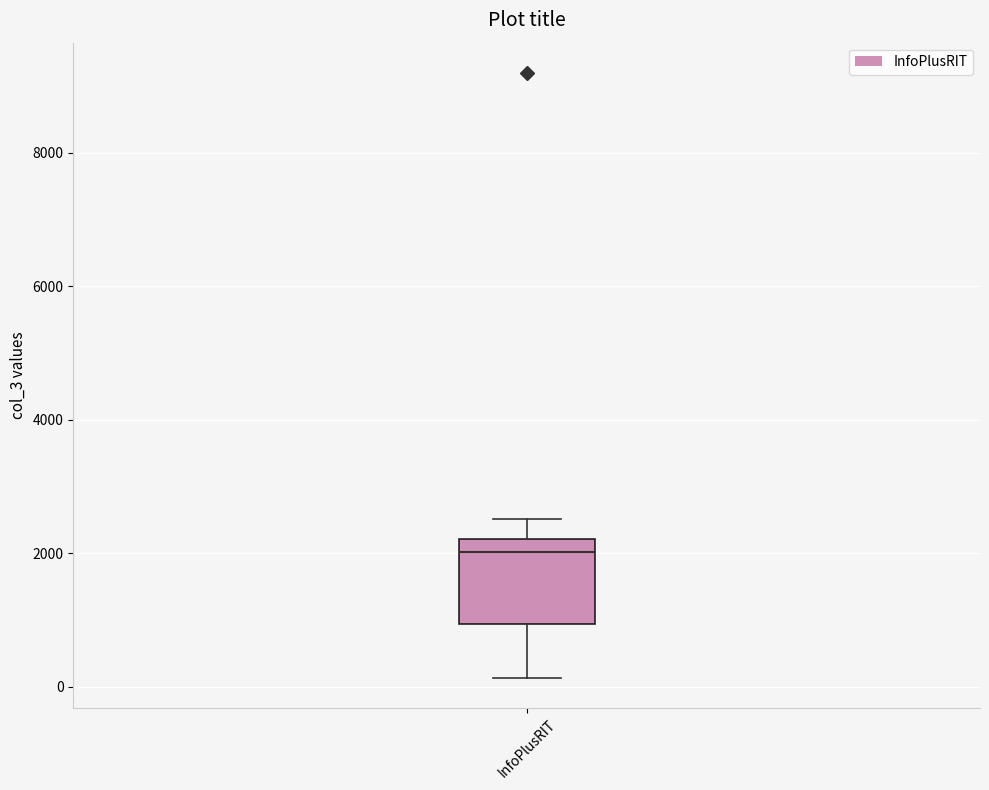

Where does the median line of the box for InfoPlusRIT sit on the y-axis? The values are not printed on the chart, so give them approximately, as read against the axis.

2000